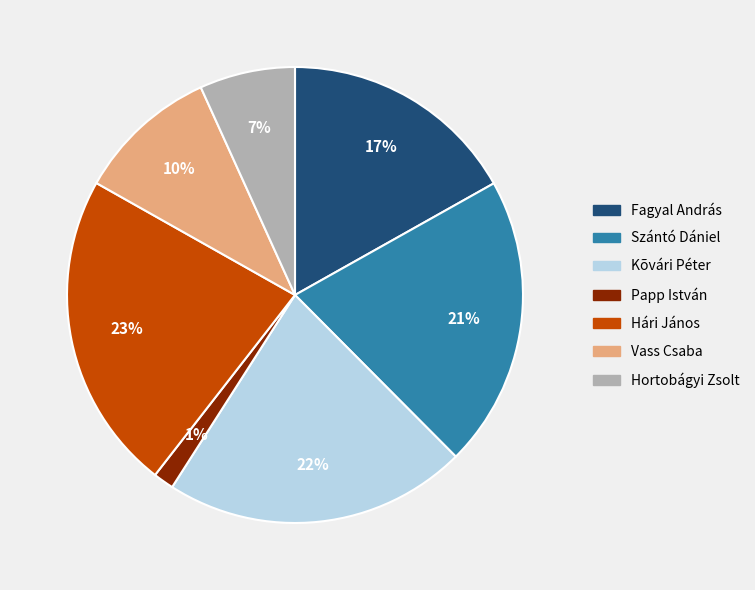

Which slice is the smallest?

Papp István